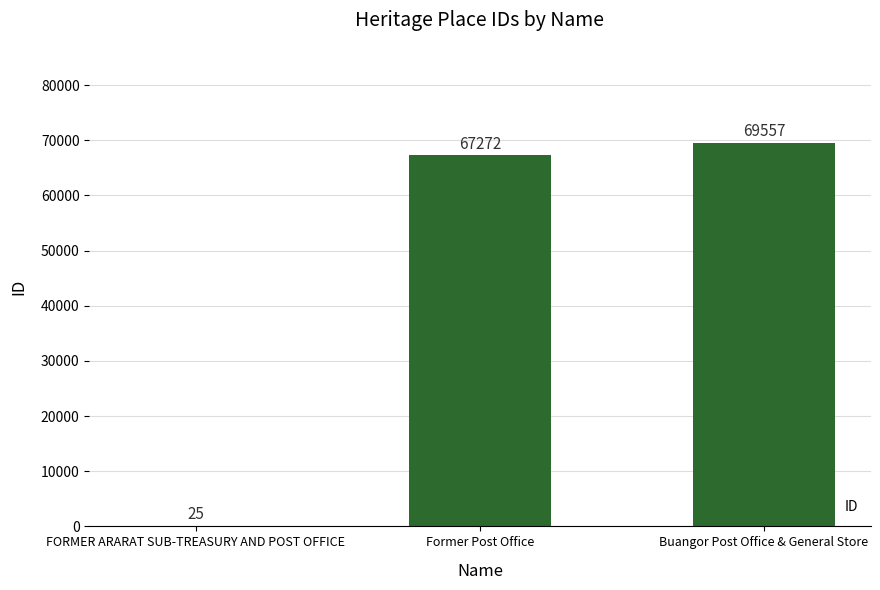

Between Buangor Post Office & General Store and Former Post Office, which is larger?

Buangor Post Office & General Store